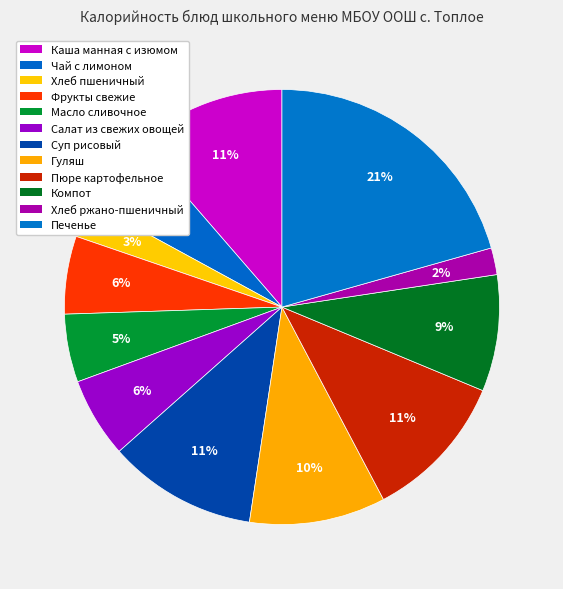

How many segments does this pie chart have?

12